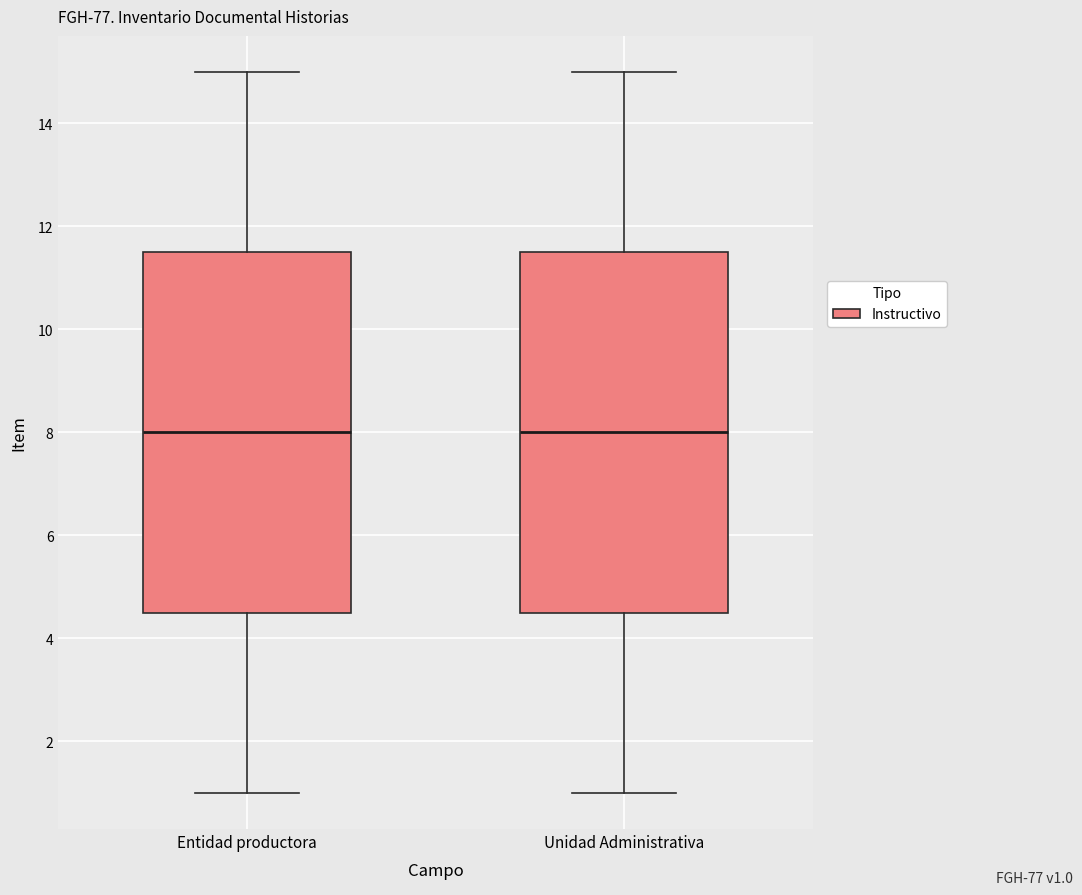

Reading left to right, read every box against the y-axis: the position of its median line, the range the box covers, and the ends of its whiskers. The values are not printed on the chart, so give them approximately, as read against the axis.

Entidad productora: median 8.0, box 4.6 to 11.6, whiskers 1.0 to 15.0
Unidad Administrativa: median 8.0, box 4.6 to 11.6, whiskers 1.0 to 15.0